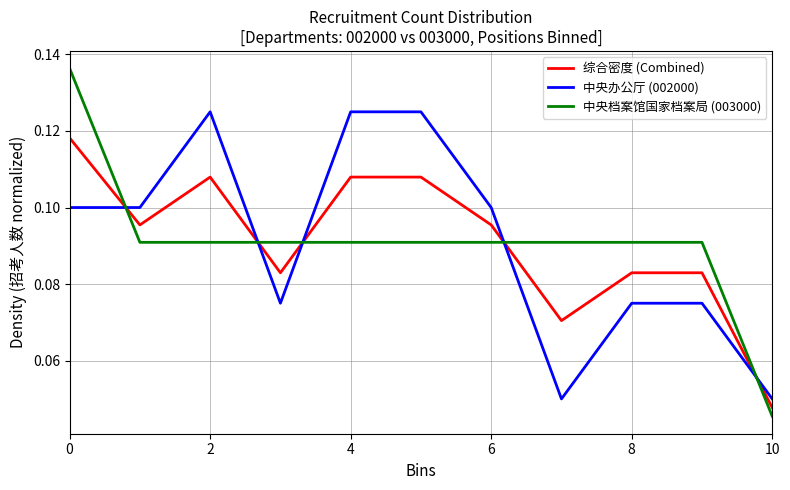

Which series has the widest spread of values?

中央档案馆国家档案局 (003000)